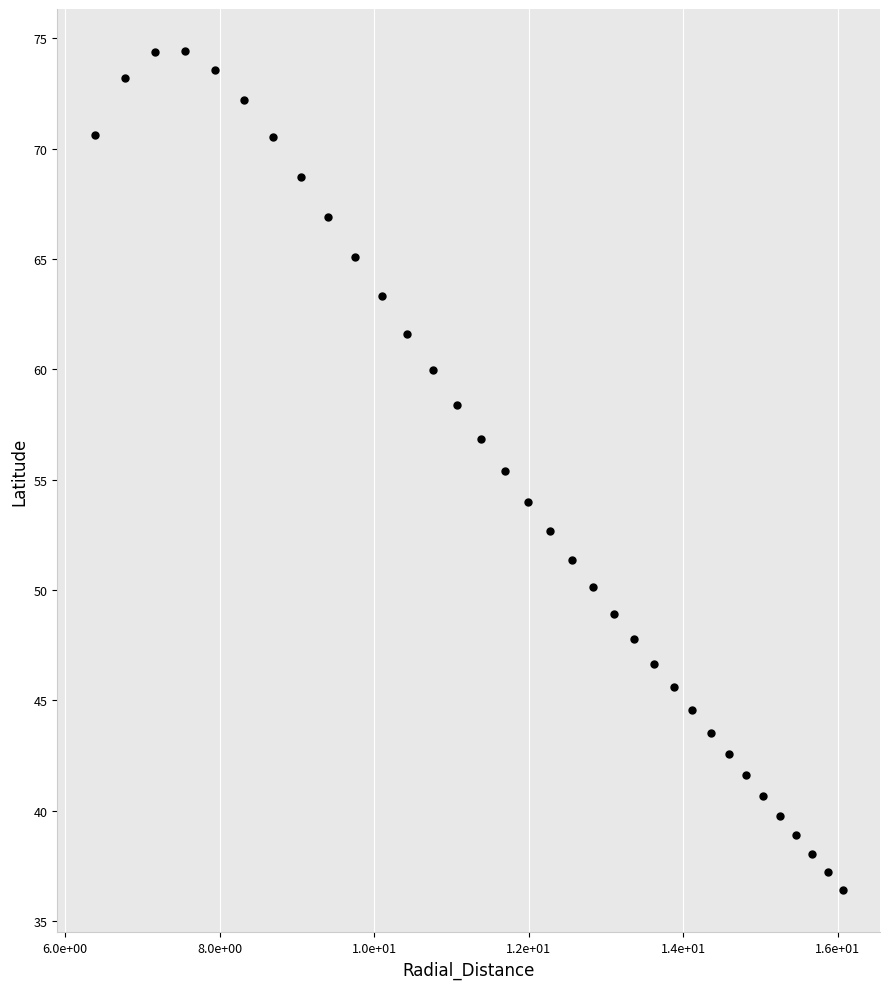

What is the range of X values (max minus min)?

9.7